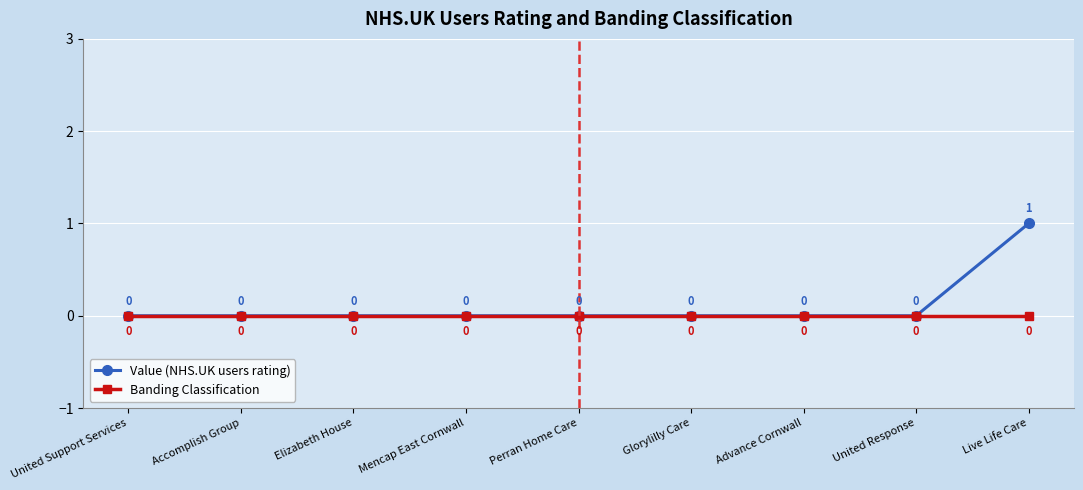

List the series in order of their peak value, highest first.

Value (NHS.UK users rating), Banding Classification